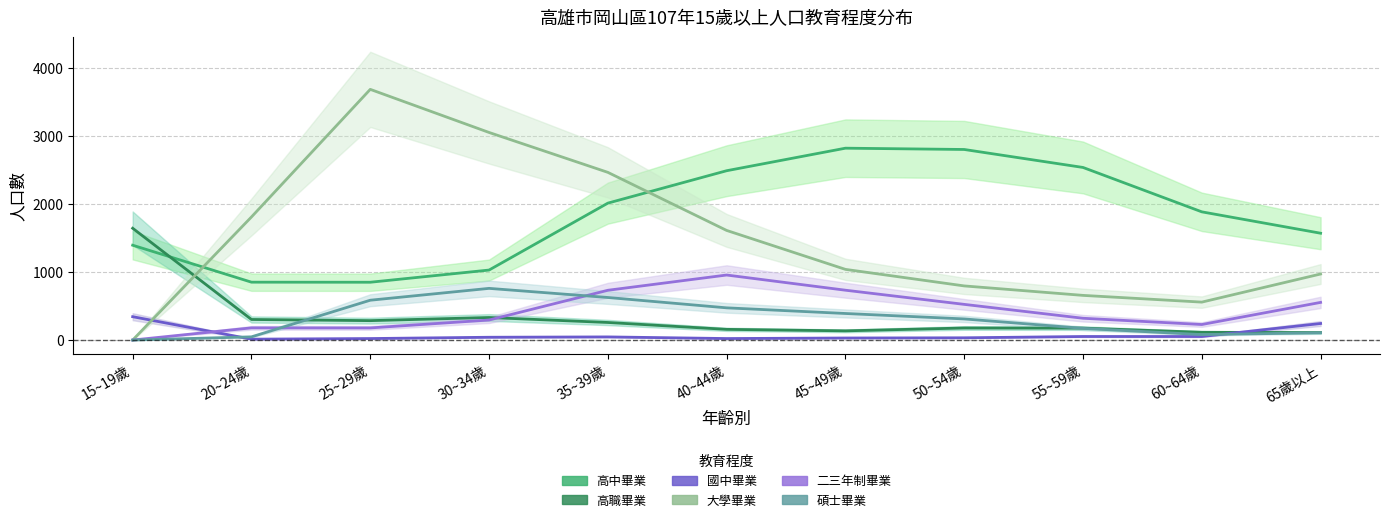

List the labels in order of 大學畢業 value, smallest first.

15~19歲, 60~64歲, 55~59歲, 50~54歲, 65歲以上, 45~49歲, 40~44歲, 20~24歲, 35~39歲, 30~34歲, 25~29歲